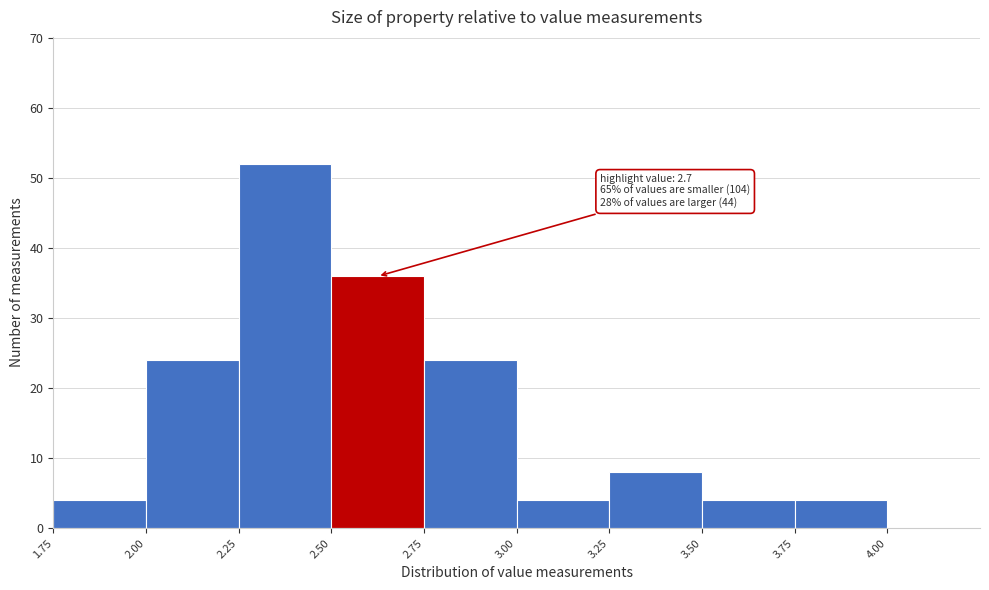

Over which range of the x-axis is the bar tallest?

2.25 to 2.50